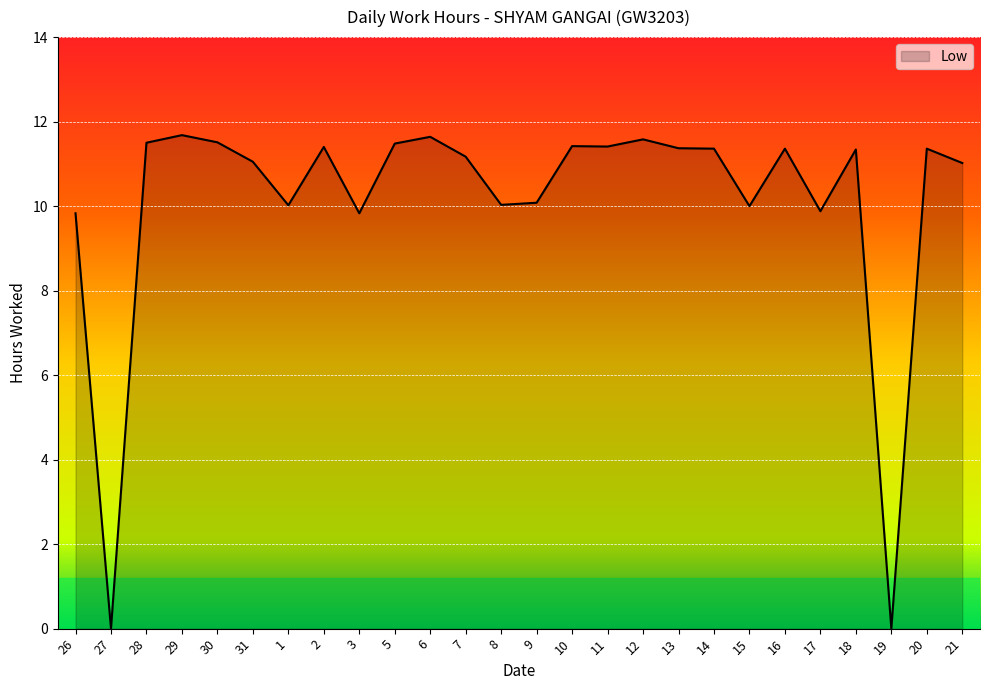

Is it true that the value at 12 is 11.6?

True